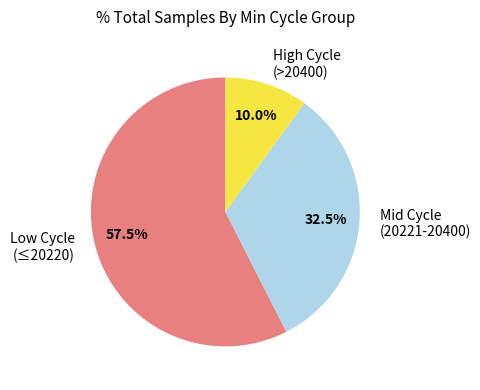

How much of the chart is everything except Low Cycle (≤20220)?

42.5%